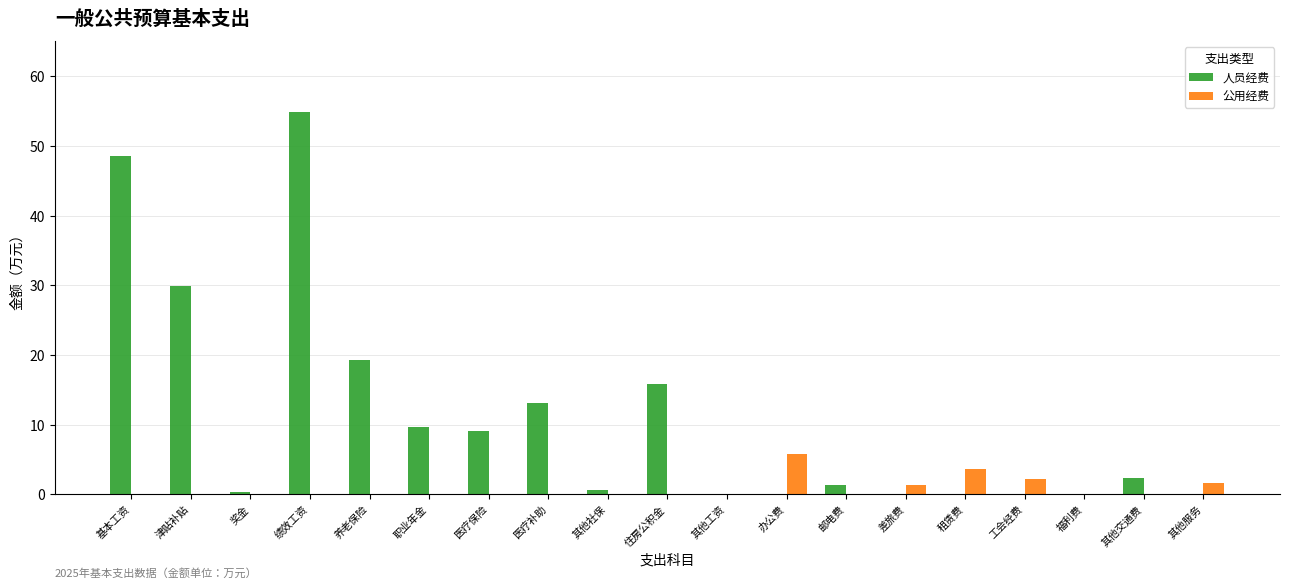

Is the value of 公用经费 at 其他服务 greater than the value of 人员经费 at 奖金?

Yes